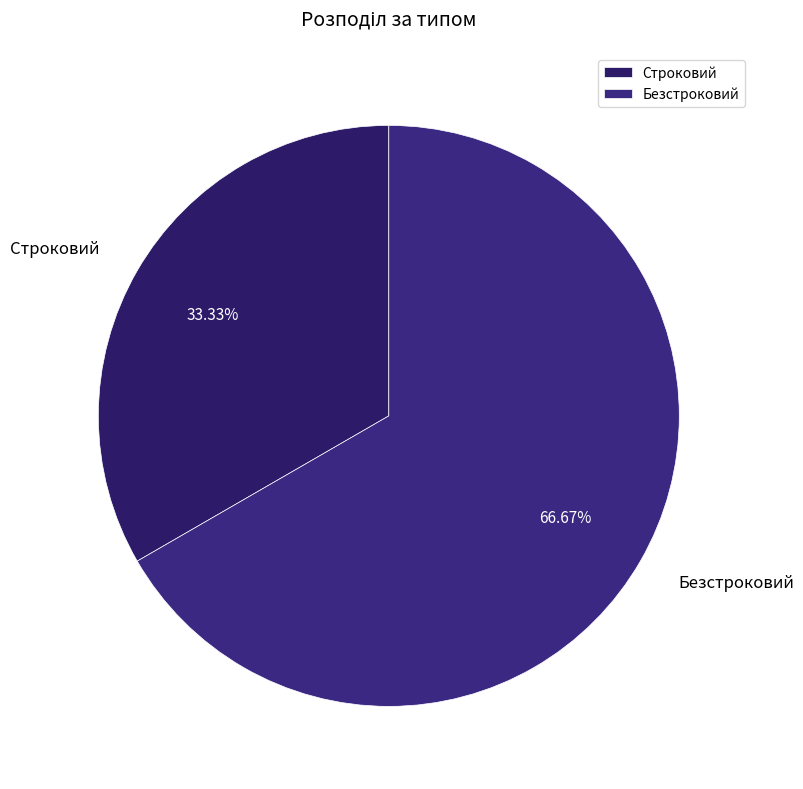

Approximately how many times larger is the value at Строковий compared to Безстроковий?

0.5